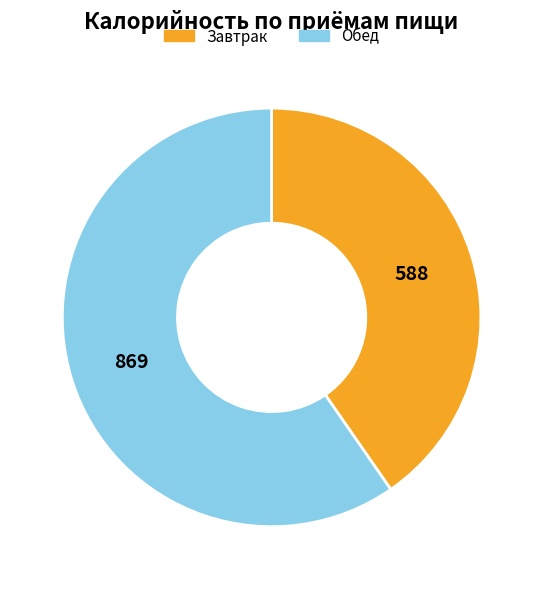

Is there any slice that represents more than half of the pie?

Yes